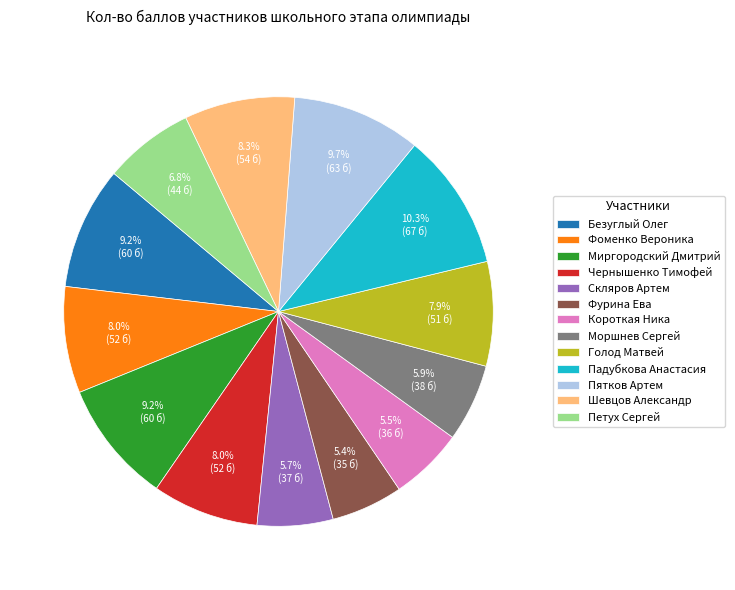

To the nearest percent, what is the average slice percentage?

8%